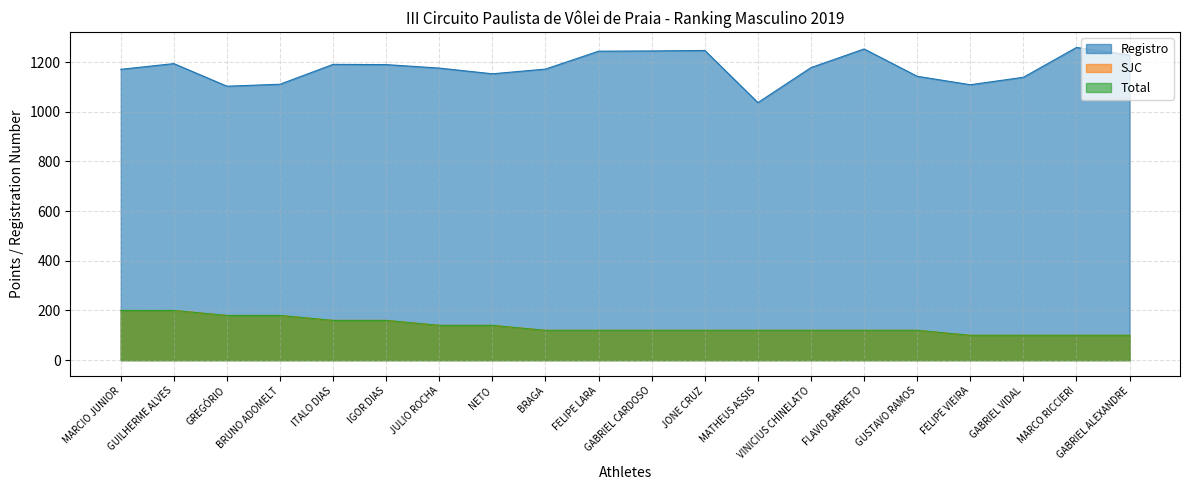

True or false: Registro and SJC cross at least once.

False